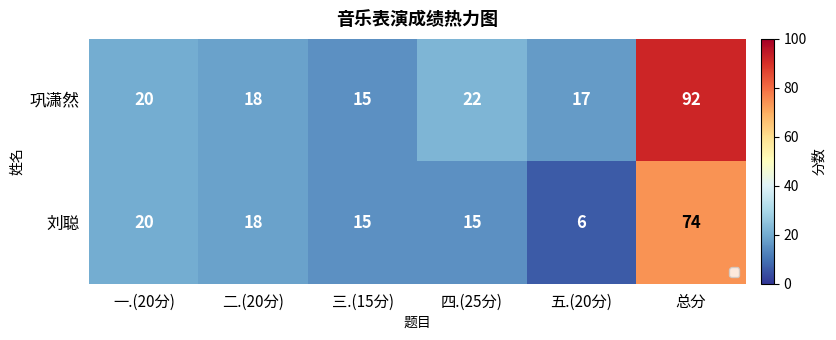

At how many categories does at least one series exceed 9?

6